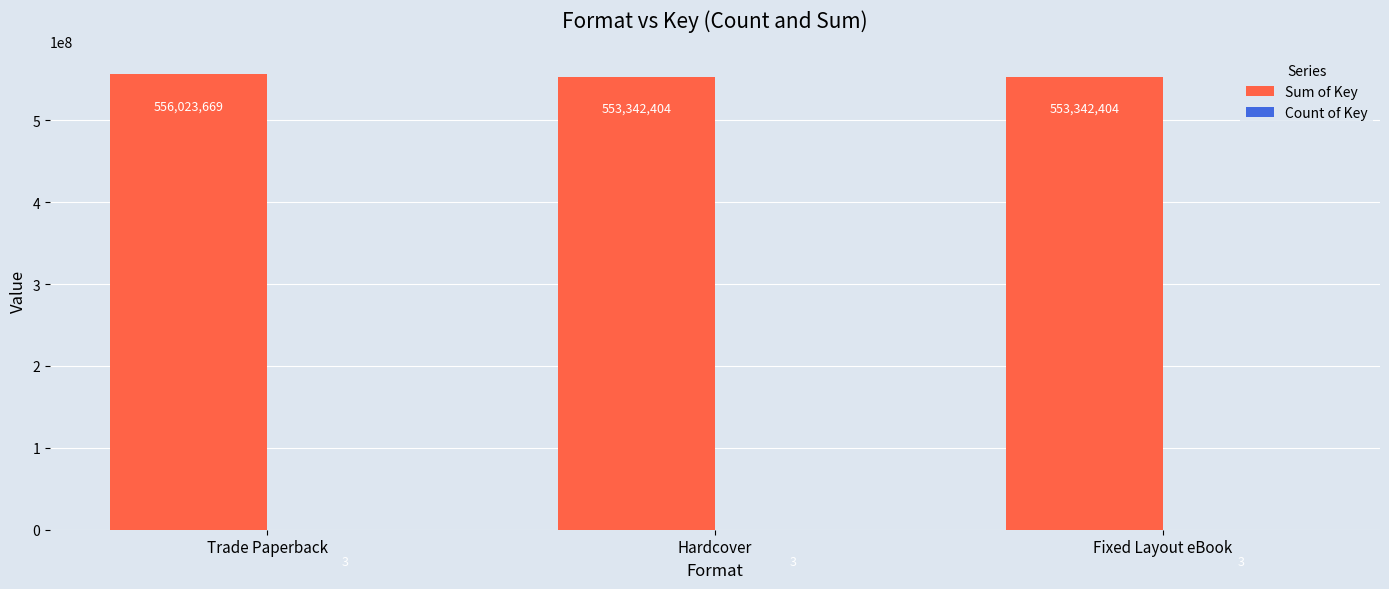

What value does the Sum of Key series have at Fixed Layout eBook, to the nearest 100?

553342400